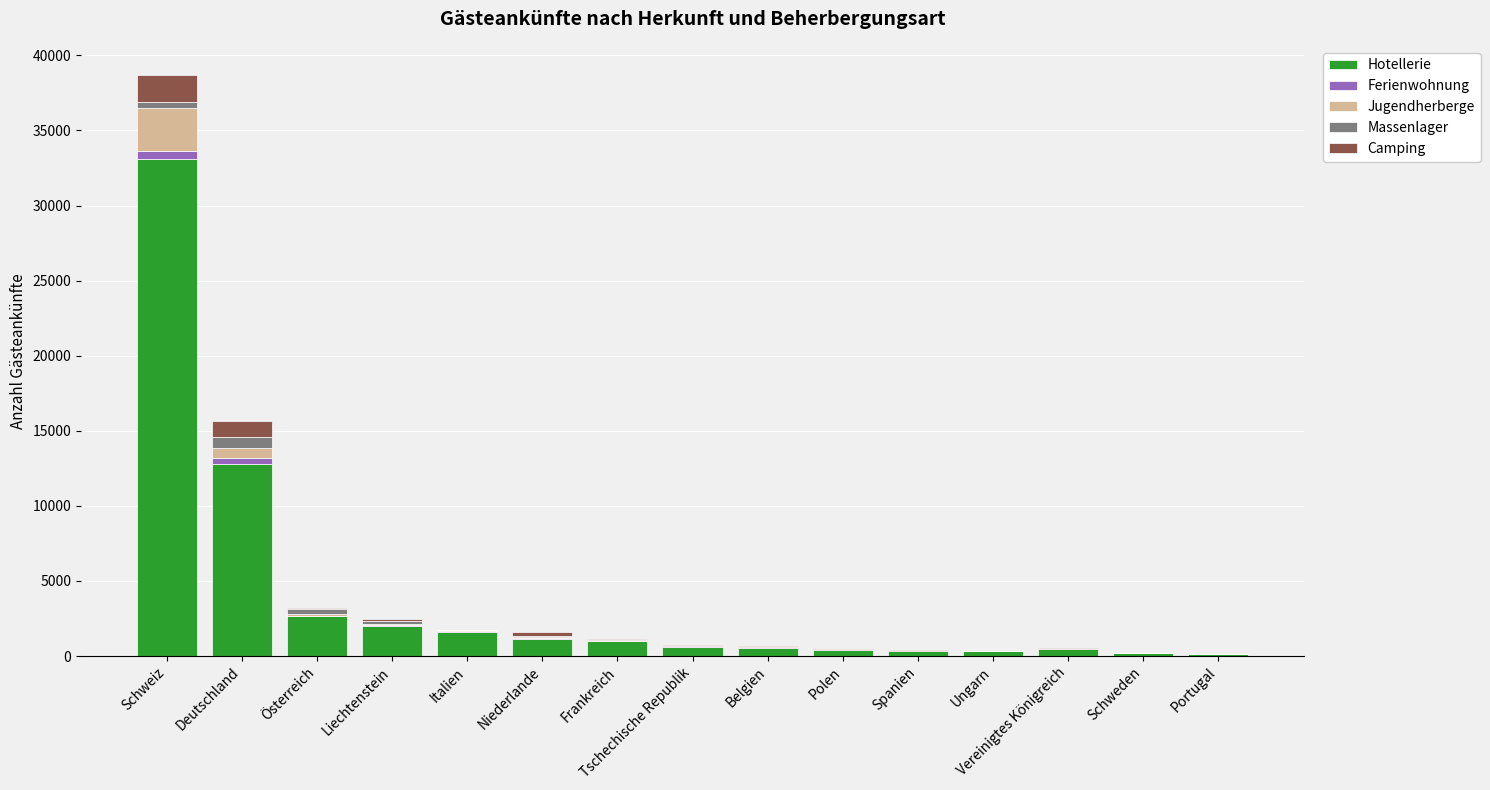

What is the sum of all Hotellerie values?

57401